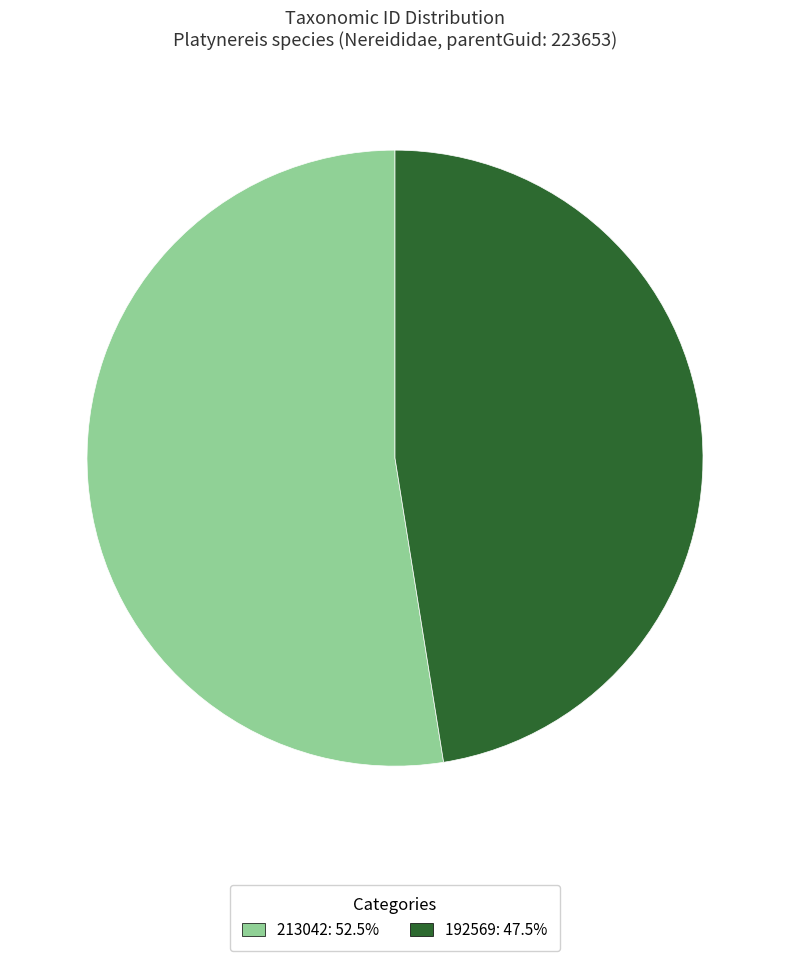

Which category has the biggest portion of the pie?

213042